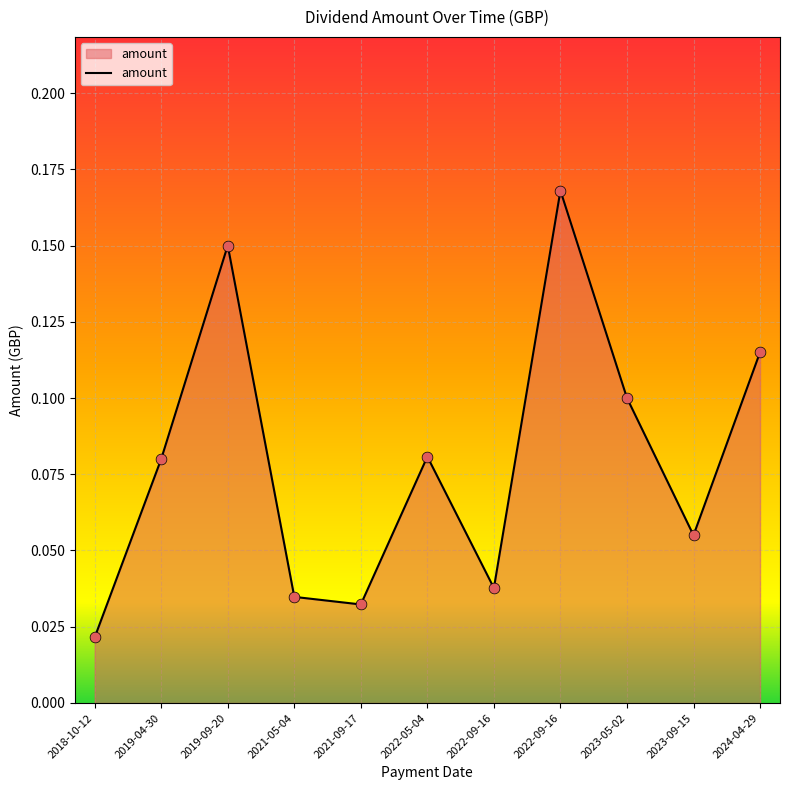

How many lines are shown in the chart?

1